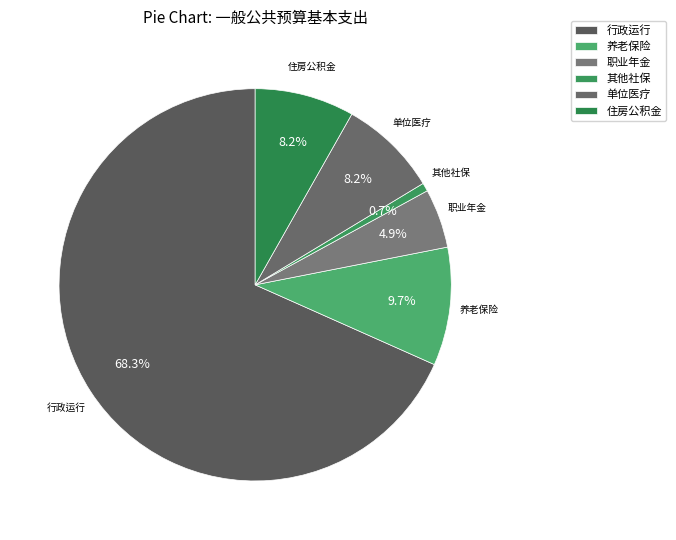

Which slice is the smallest?

其他社保